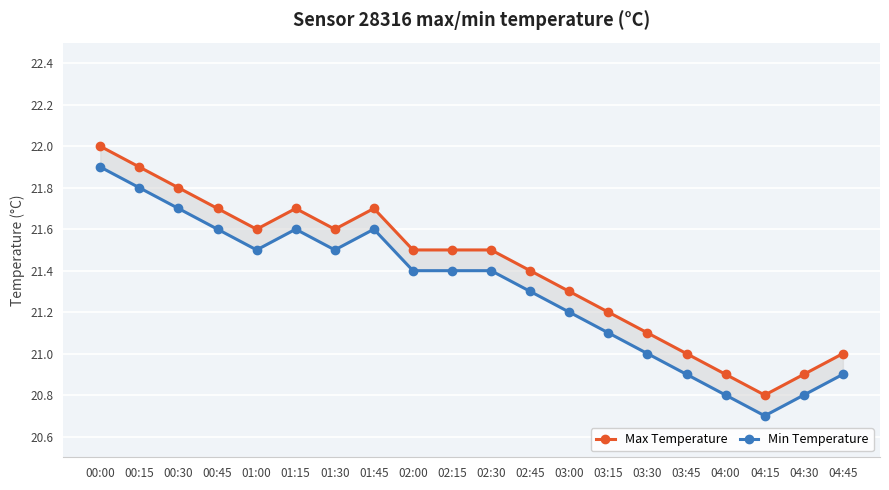

Where does the Max Temperature series first go above 21?

00:00